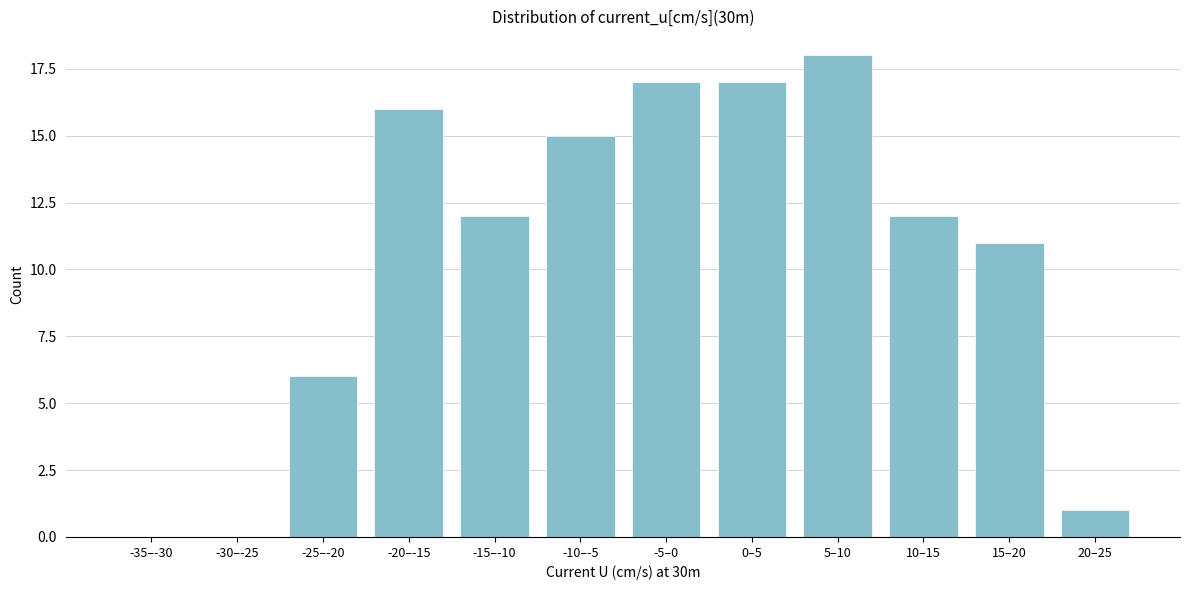

Reading right to left, extract all data points from this chart.

20–25=1	15–20=11	10–15=12	5–10=18	0–5=17	-5–0=17	-10–-5=15	-15–-10=12	-20–-15=16	-25–-20=6	-30–-25=0	-35–-30=0